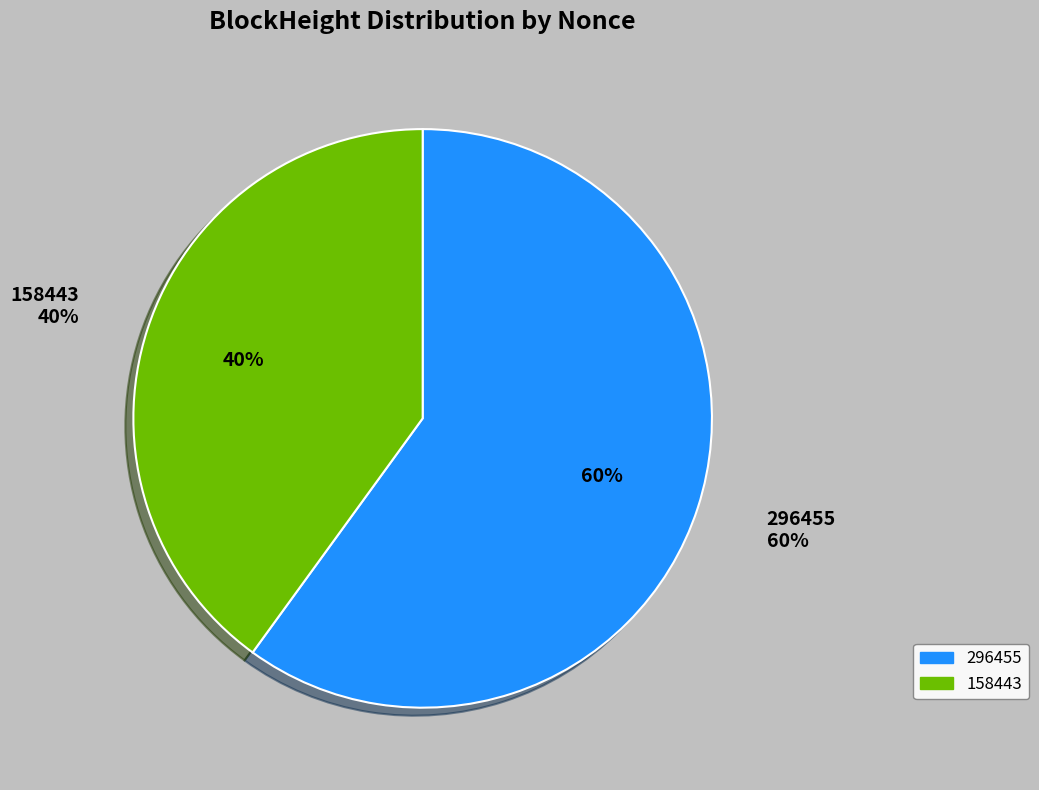

Approximately how many times larger is the value at 296455 compared to 158443?

1.5